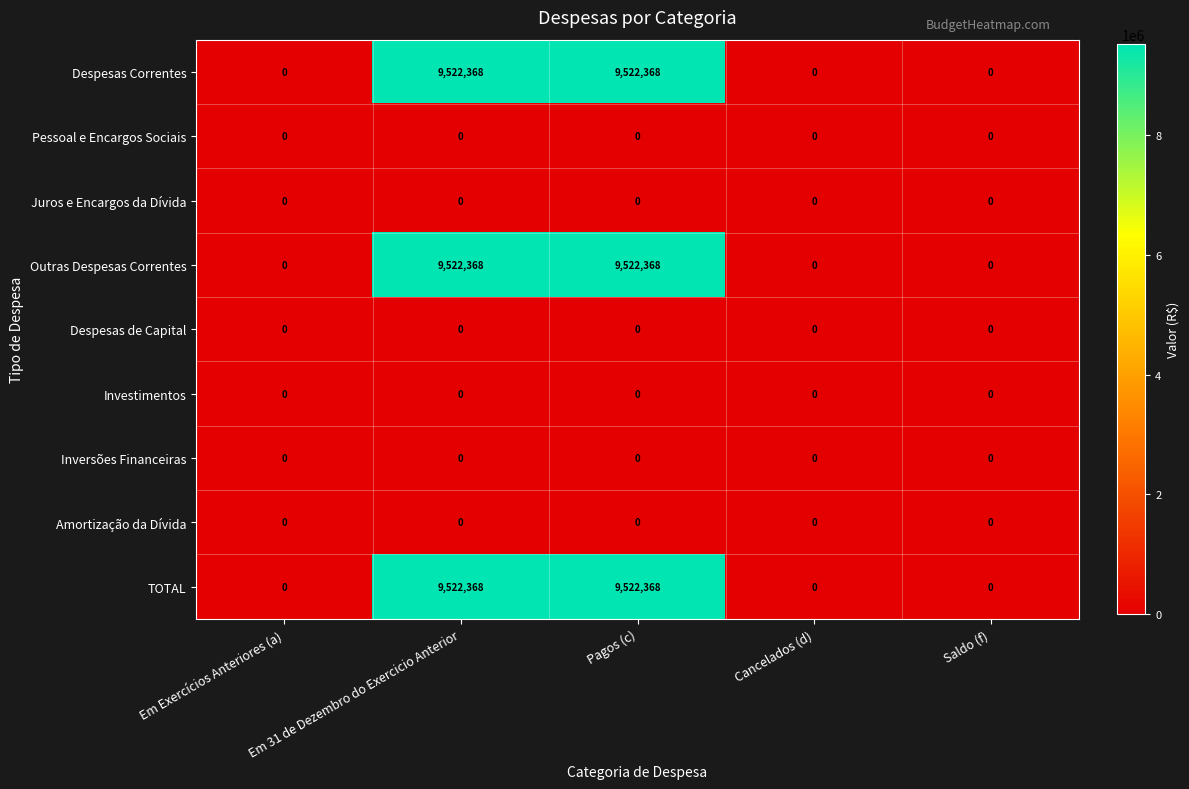

What is the difference between the highest and lowest values at Pagos (c)?

9522368